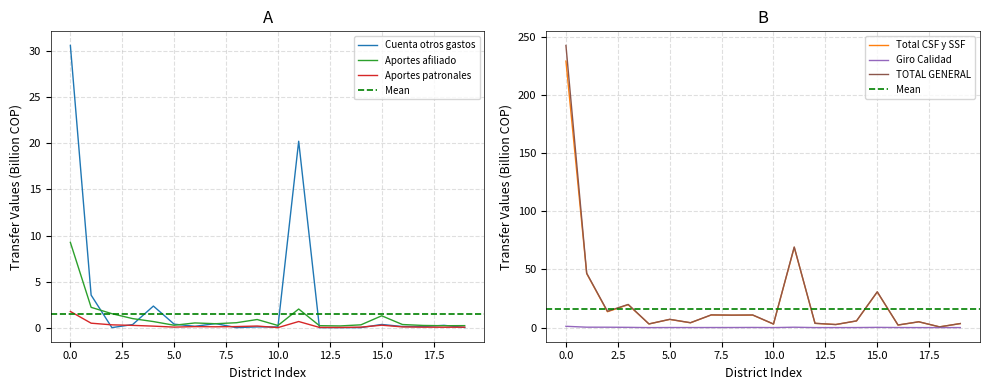

At how many categories does at least one series exceed 108?

1